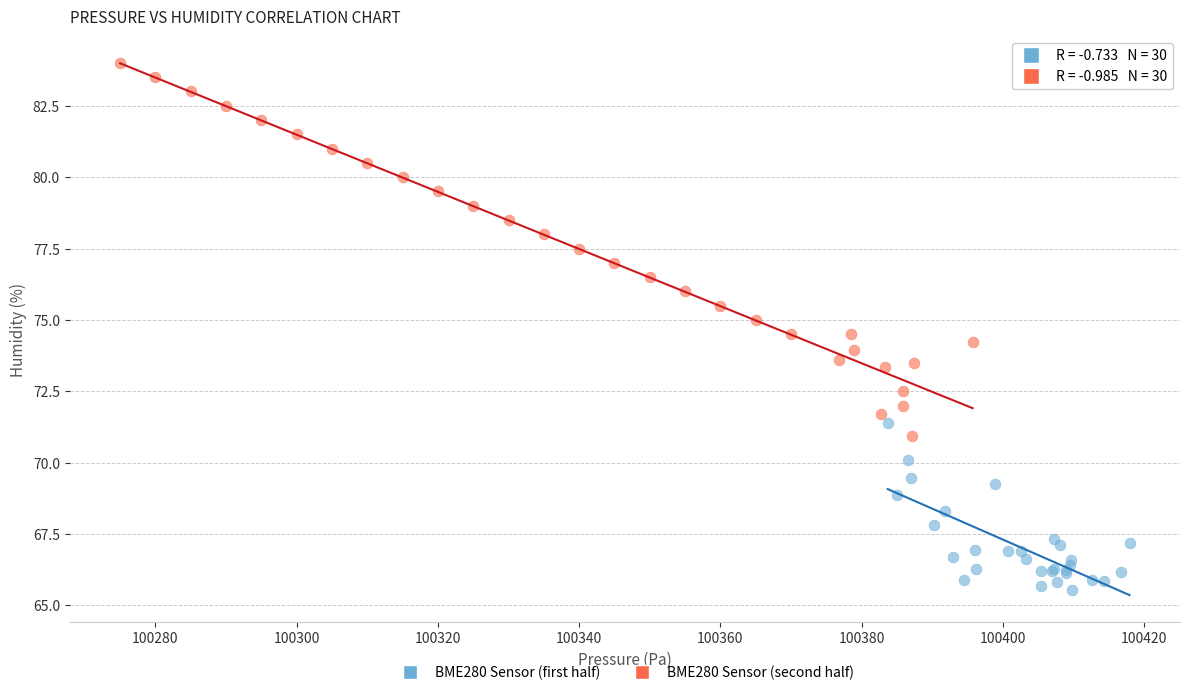

Which series has the widest spread of Y values?

BME280 Sensor (second half)